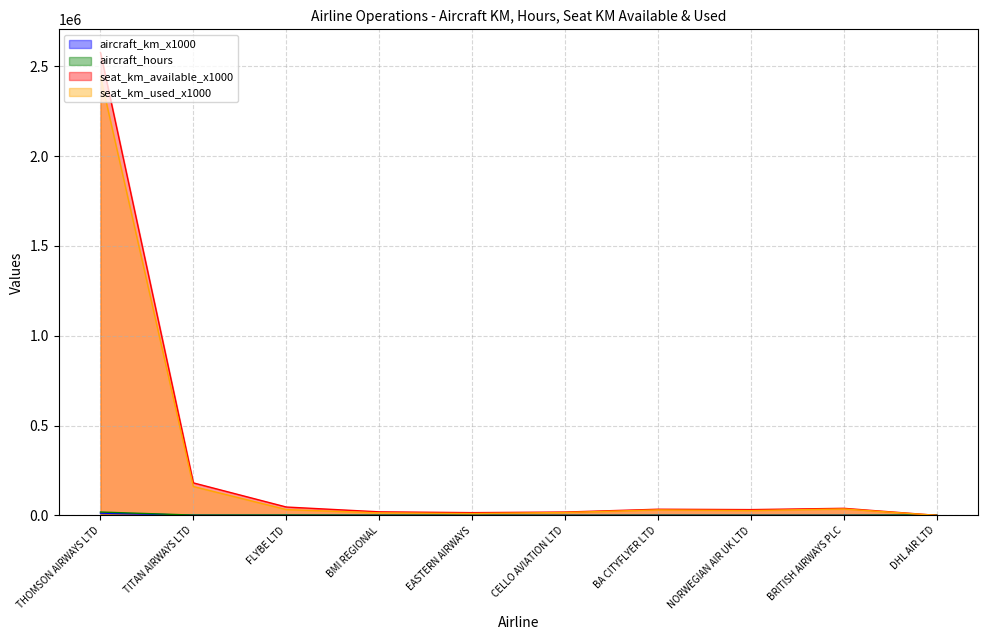

True or false: seat_km_used_x1000 and aircraft_hours cross at least once.

True